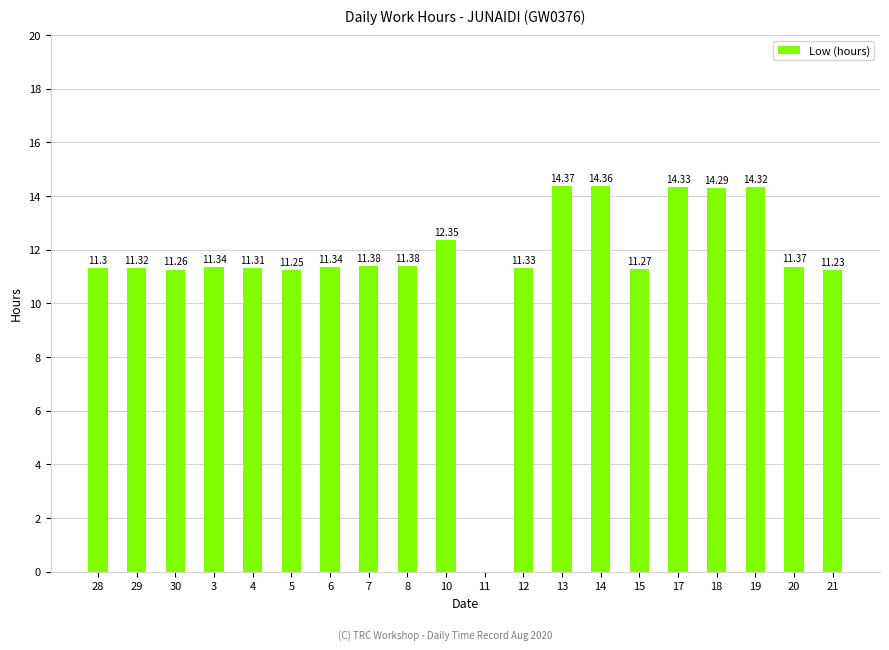

Where is the data nearest to the value 7?

21